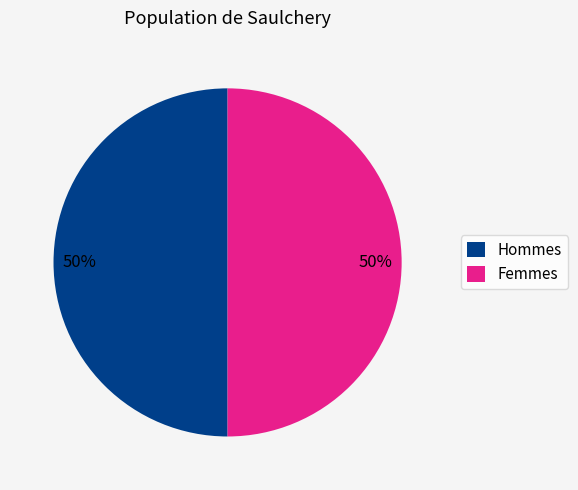

How many segments does this pie chart have?

2